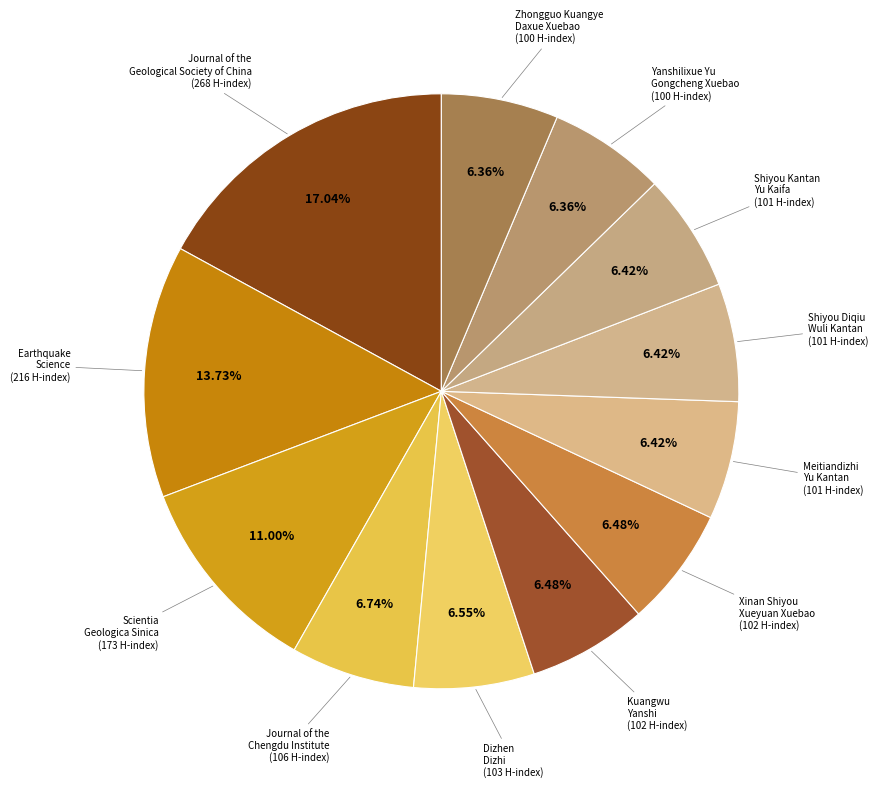

How many segments does this pie chart have?

12